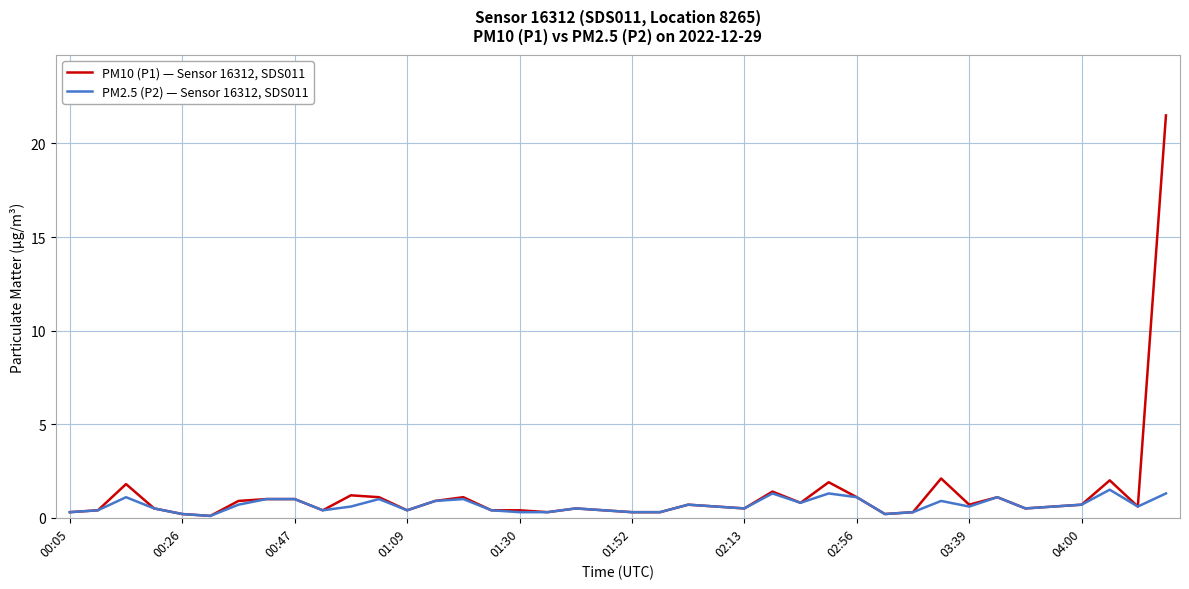

Rank the series by their average value, from highest to lowest.

PM10 (P1) — Sensor 16312, SDS011, PM2.5 (P2) — Sensor 16312, SDS011